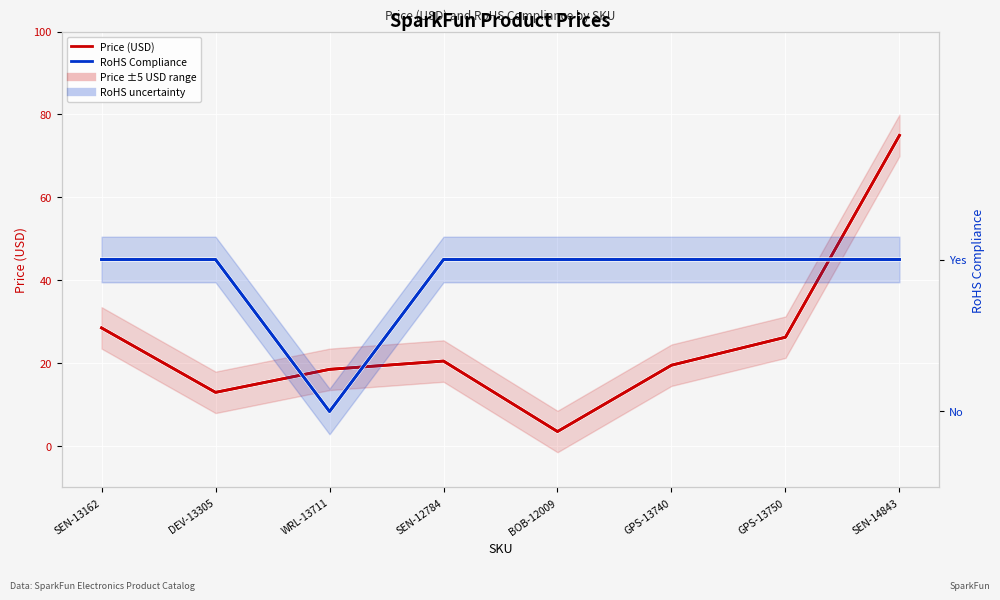

What is the difference between the highest and lowest values at DEV-13305?

11.9